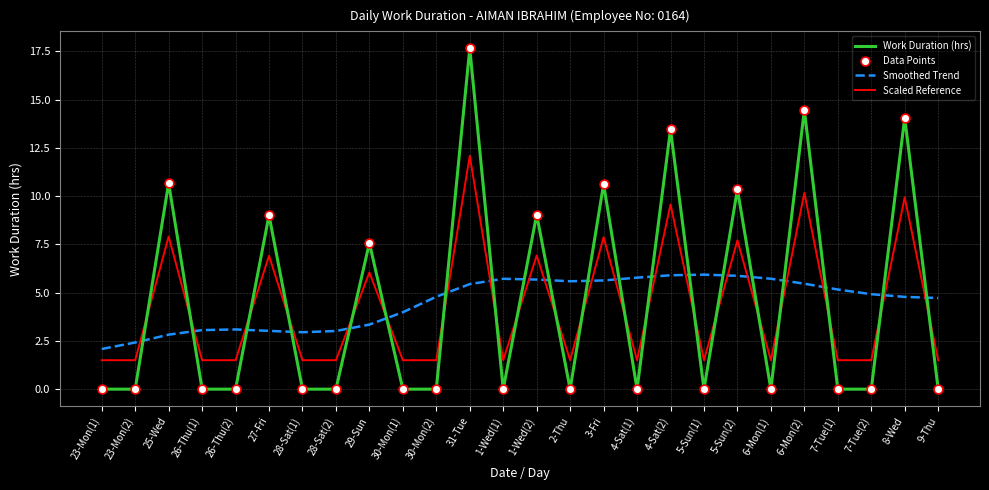

At which category is the sum across all series the highest?

31-Tue